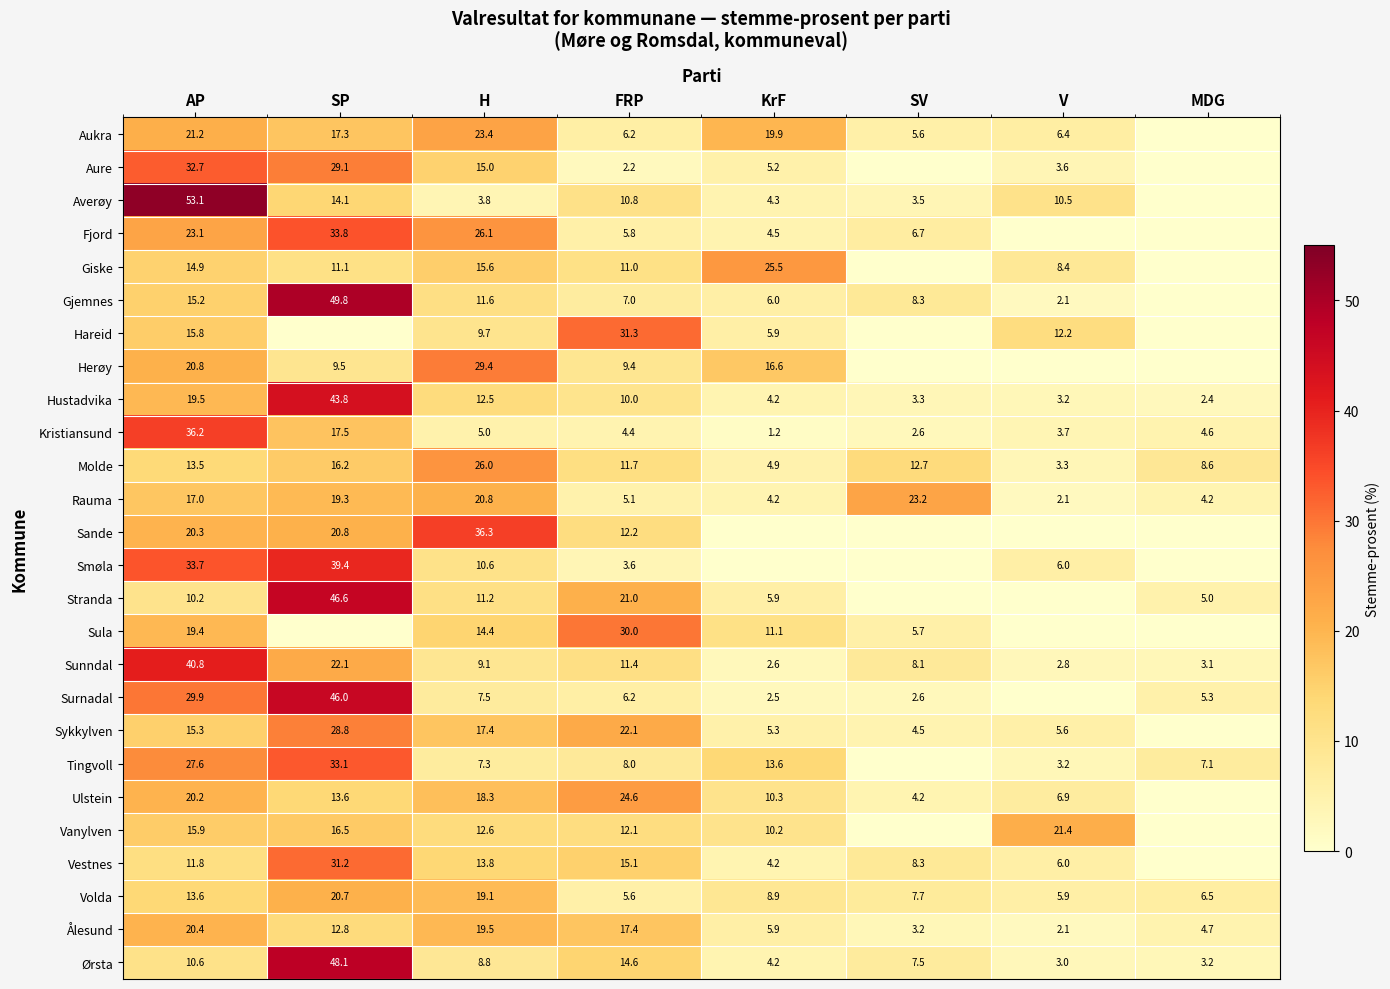

What is the difference between the highest and lowest values at FRP?

29.1